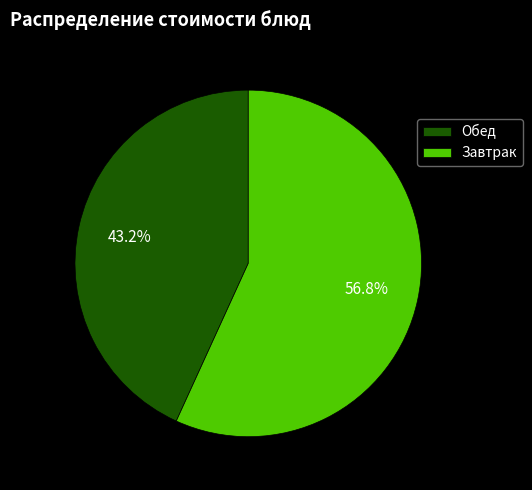

Does any single category account for the majority?

Yes